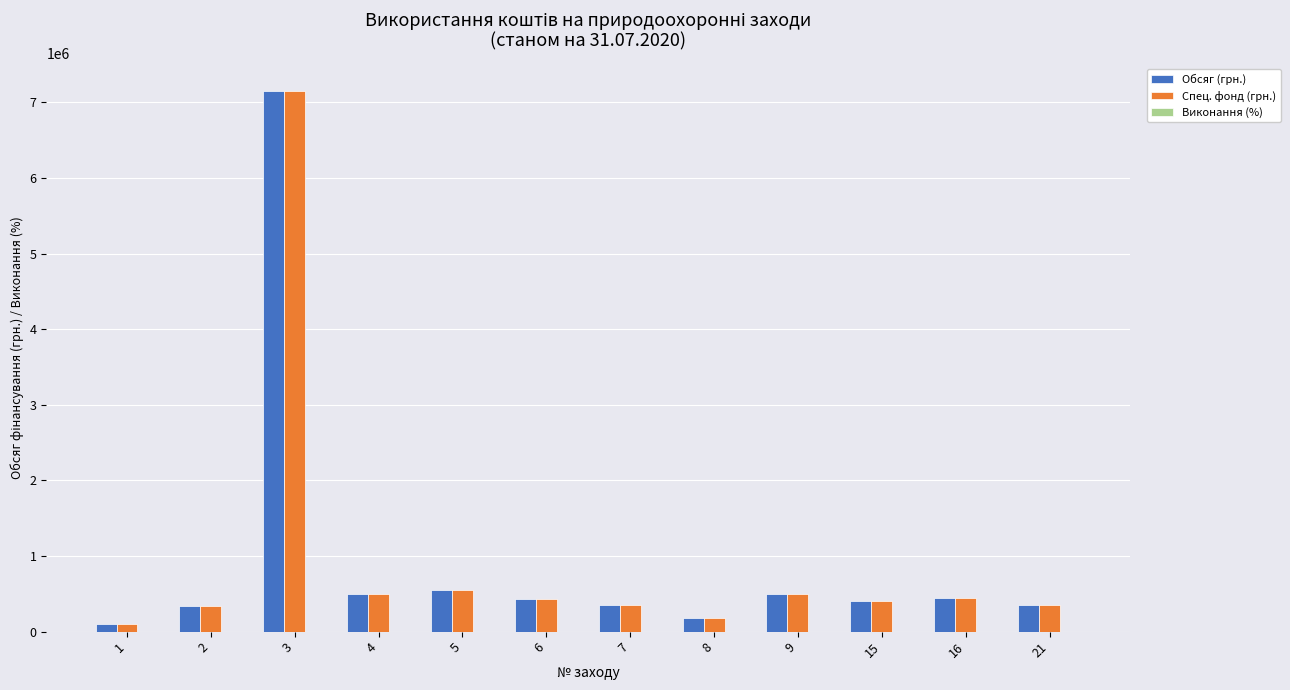

At which category is the sum across all series the highest?

3